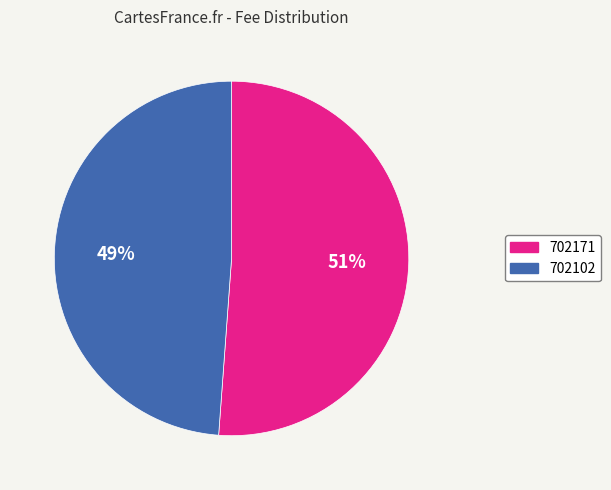

Between 702171 and 702102, which is larger?

702171